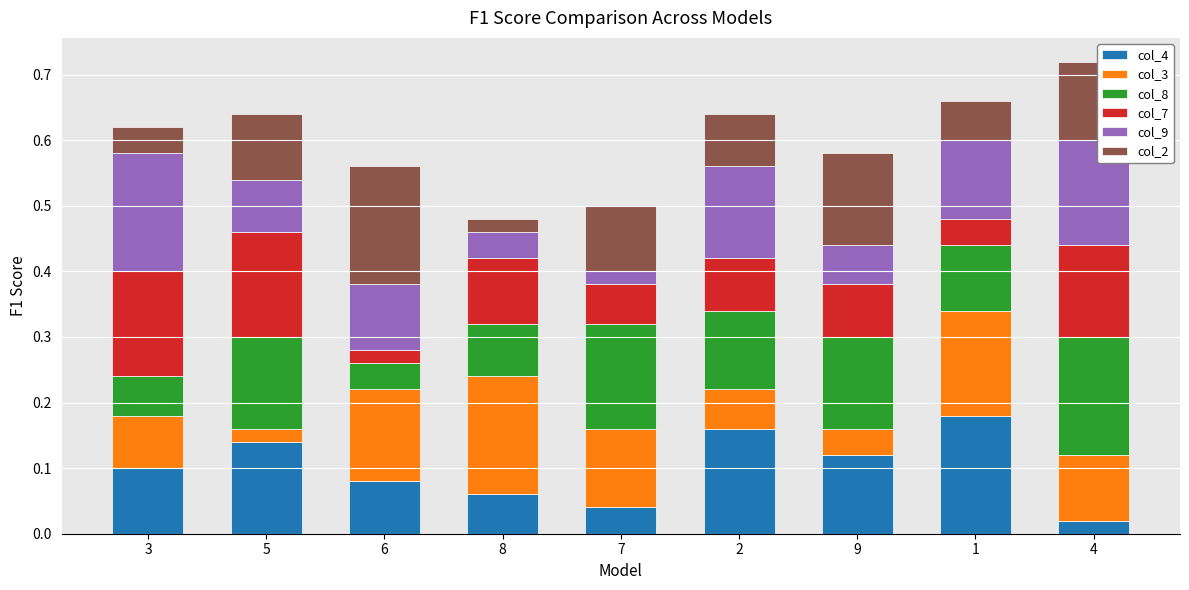

List the labels in order of col_4 value, largest first.

1, 2, 5, 9, 3, 6, 8, 7, 4